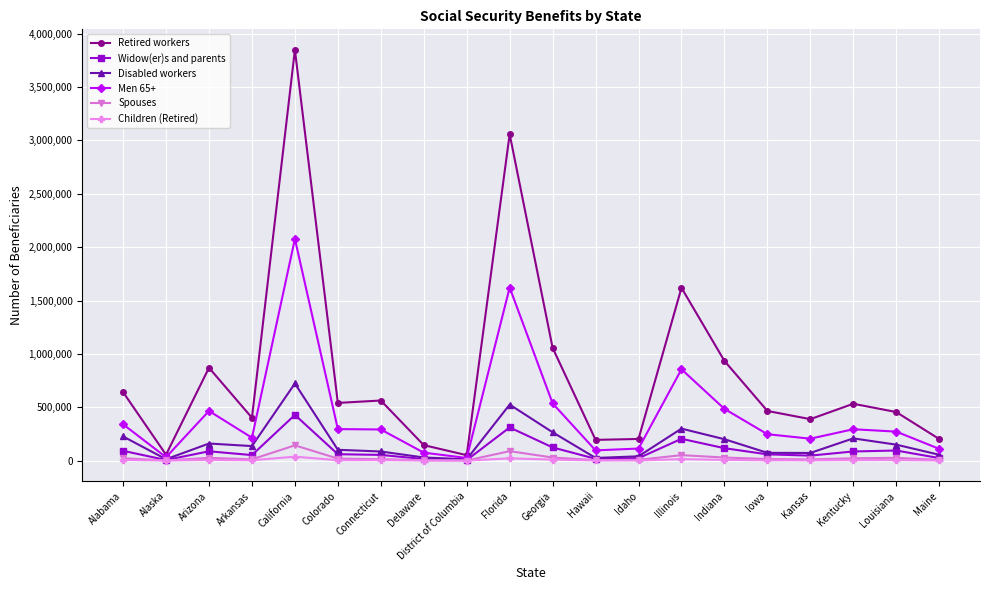

The Widow(er)s and parents series shows 14486 at Delaware. True or false?

True